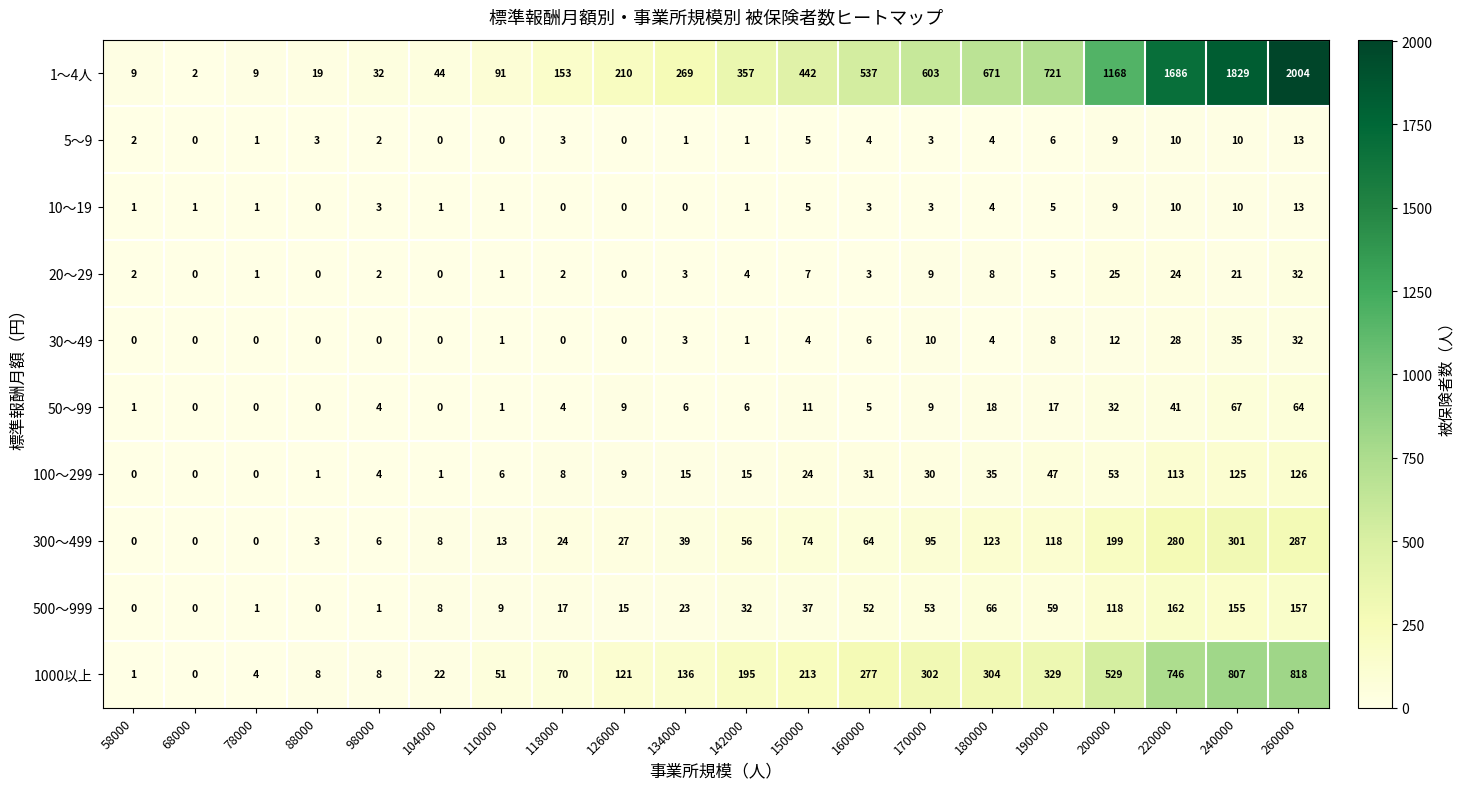

Between 110000 and 118000, which series saw the biggest shift?

1～4人